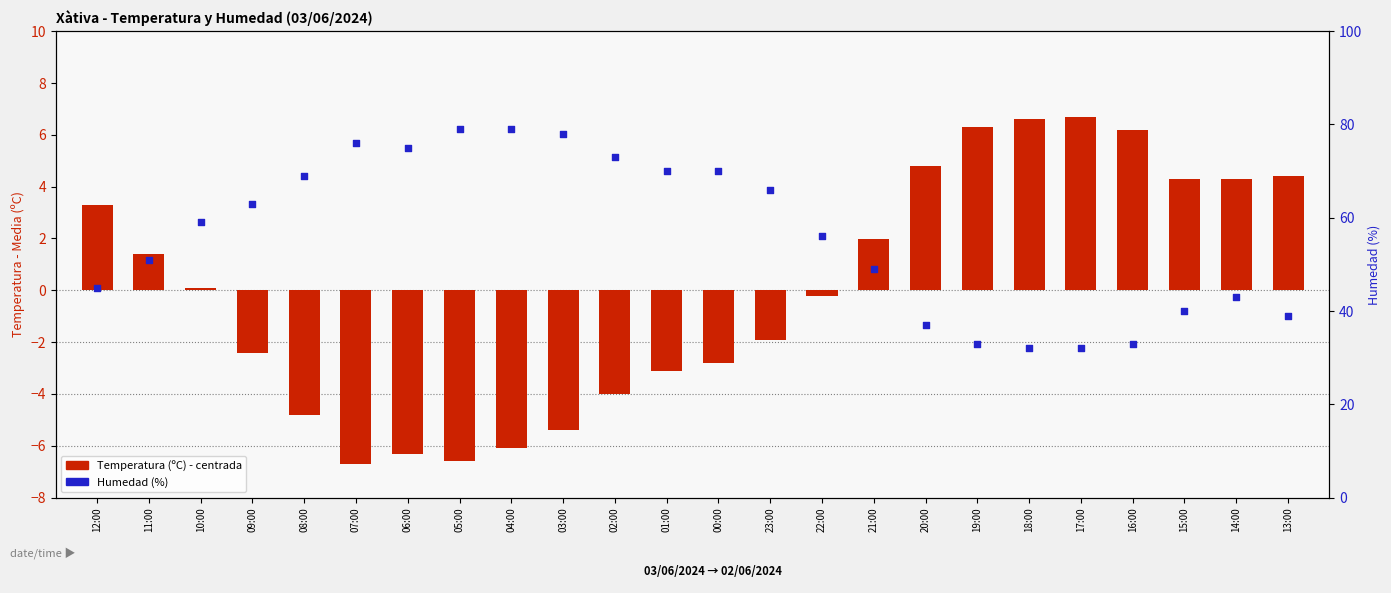

At which category is the sum across all series the highest?

04:00